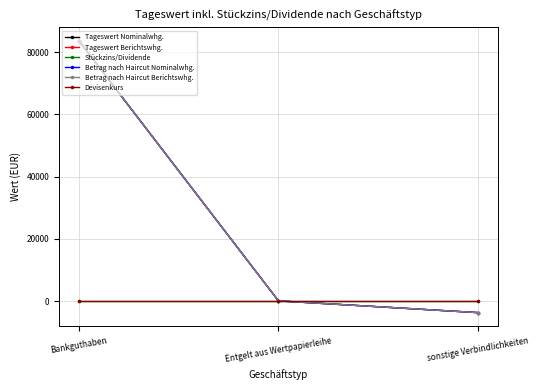

Which label corresponds to the largest value in the chart?

Bankguthaben